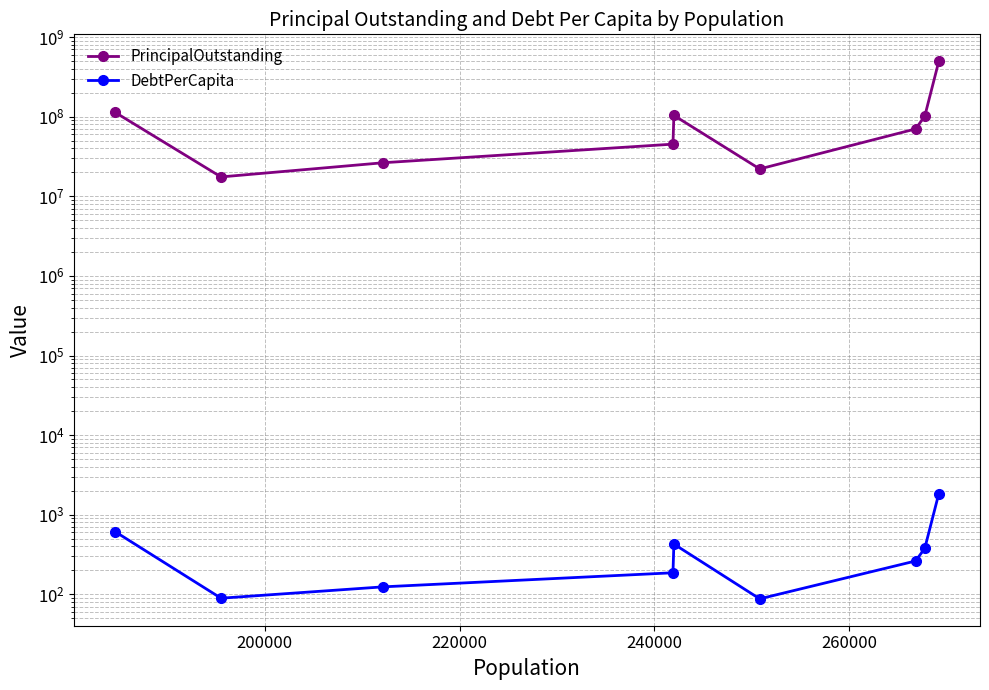

The DebtPerCapita series shows 116.4 at 240000. True or false?

False